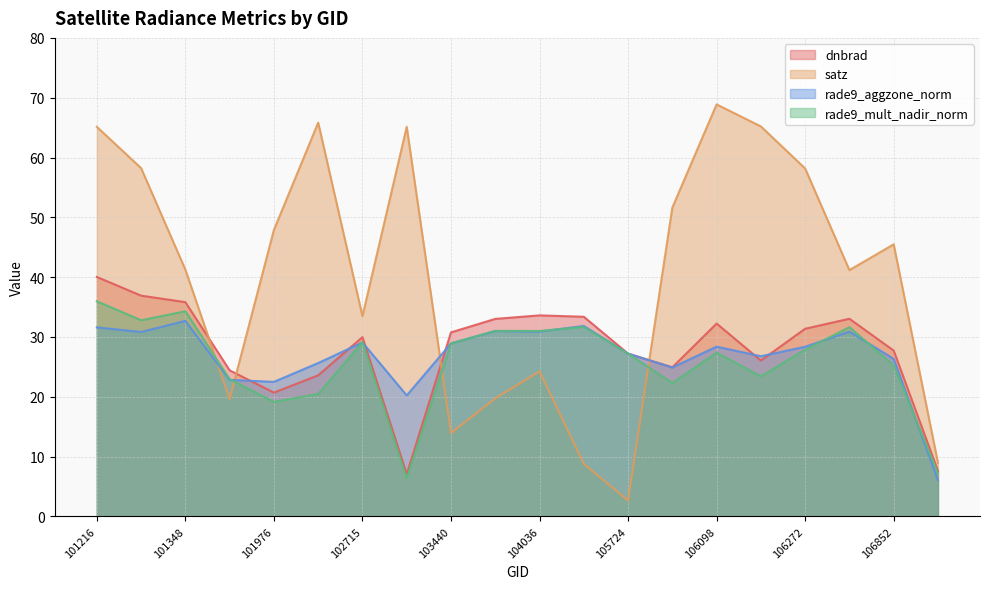

At which category is the sum across all series the highest?

101216